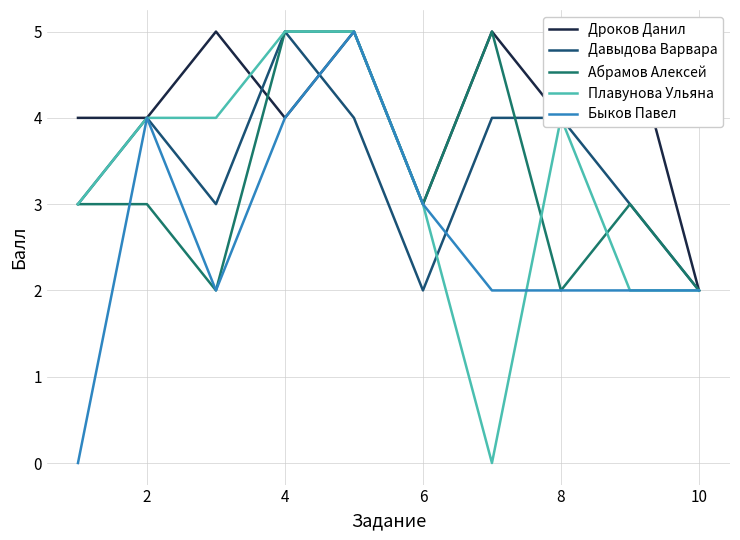

True or false: Абрамов Алексей and Плавунова Ульяна intersect in this chart.

True